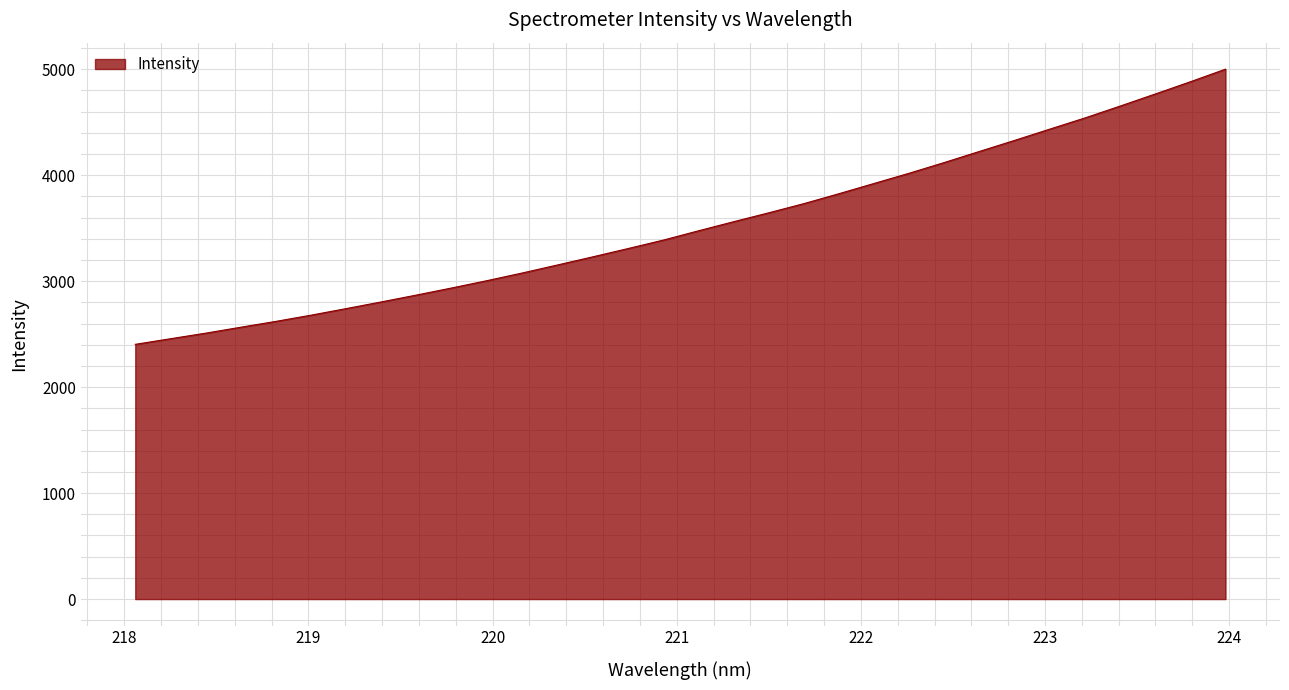

Count the number of categories in the chart.

32